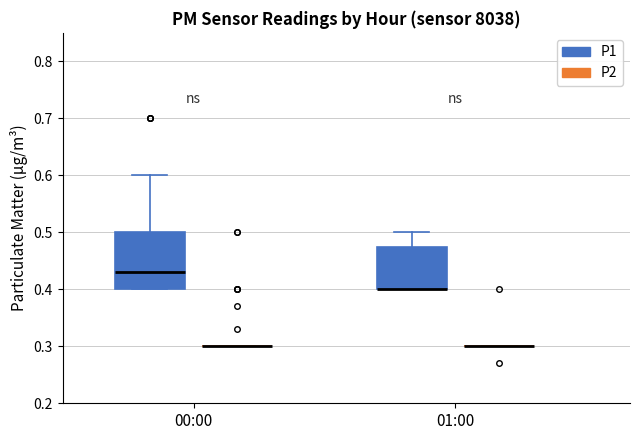

Reading left to right, read every box against the y-axis: the position of its median line, the range the box covers, and the ends of its whiskers. The values are not printed on the chart, so give them approximately, as read against the axis.

00:00 (P1): median 0.43, box 0.40 to 0.50, whiskers 0.40 to 0.60
00:00 (P2): box collapsed to a line at 0.30, whiskers 0.30 to 0.30
01:00 (P1): median 0.40 (drawn on the box's lower edge), box 0.40 to 0.48, whiskers 0.40 to 0.50
01:00 (P2): box collapsed to a line at 0.30, whiskers 0.30 to 0.30